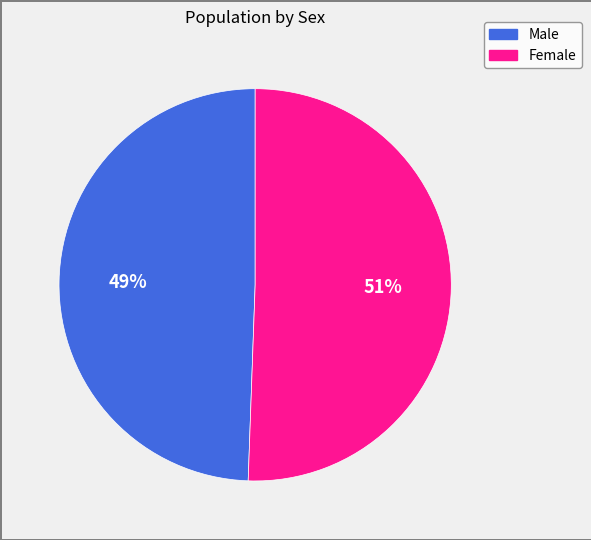

Rank the categories by value from highest to lowest.

Female, Male